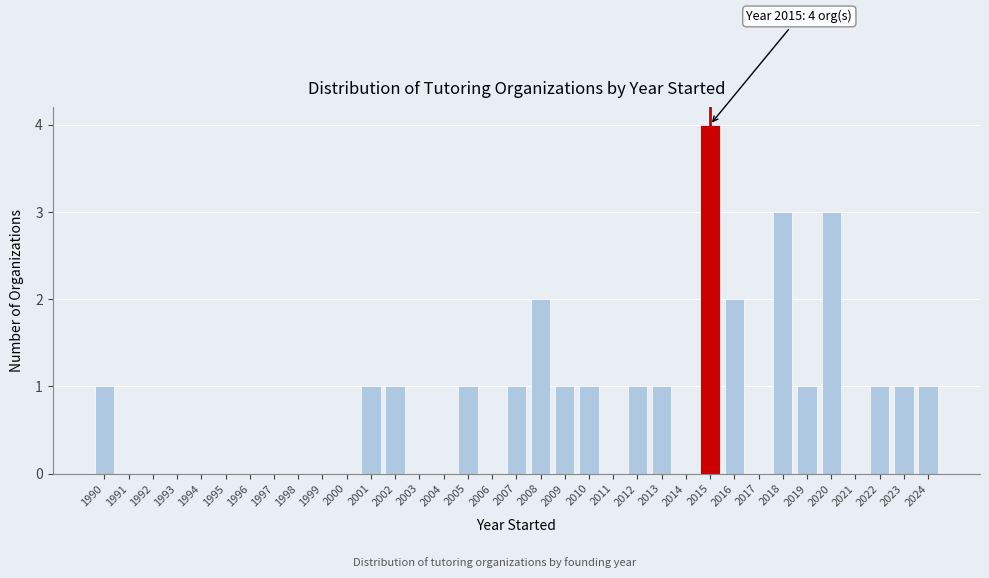

Over which range of the x-axis is the bar tallest?

2014.5 to 2015.5